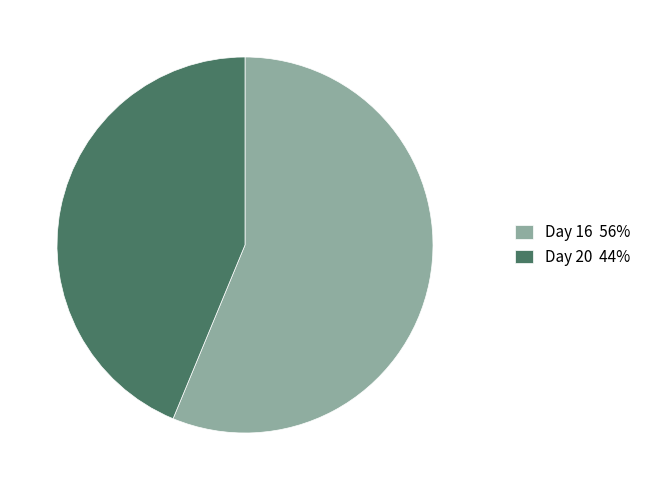

True or false: Day 20 44% accounts for 51% of the total.

False